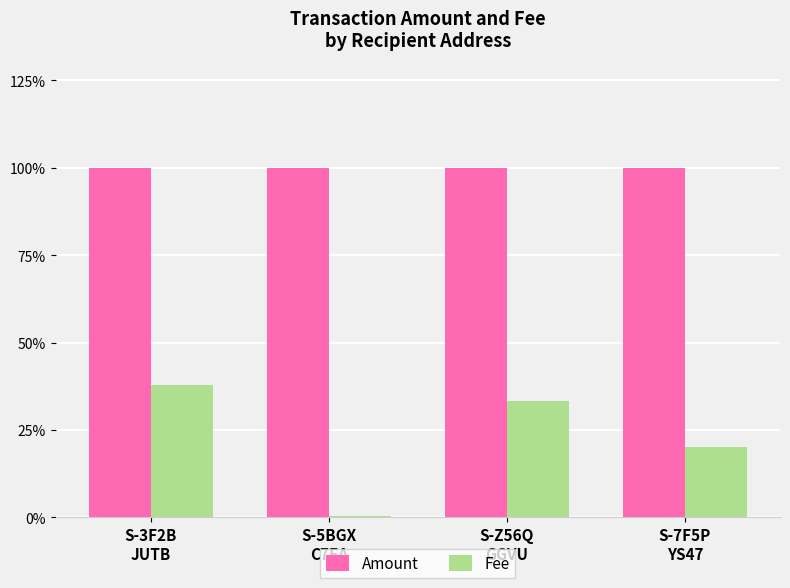

Reading right to left, extract all data points from this chart.

Amount: 100.0	100.0	100.0	100.0
Fee: 20.0	33.3	0.5	37.9